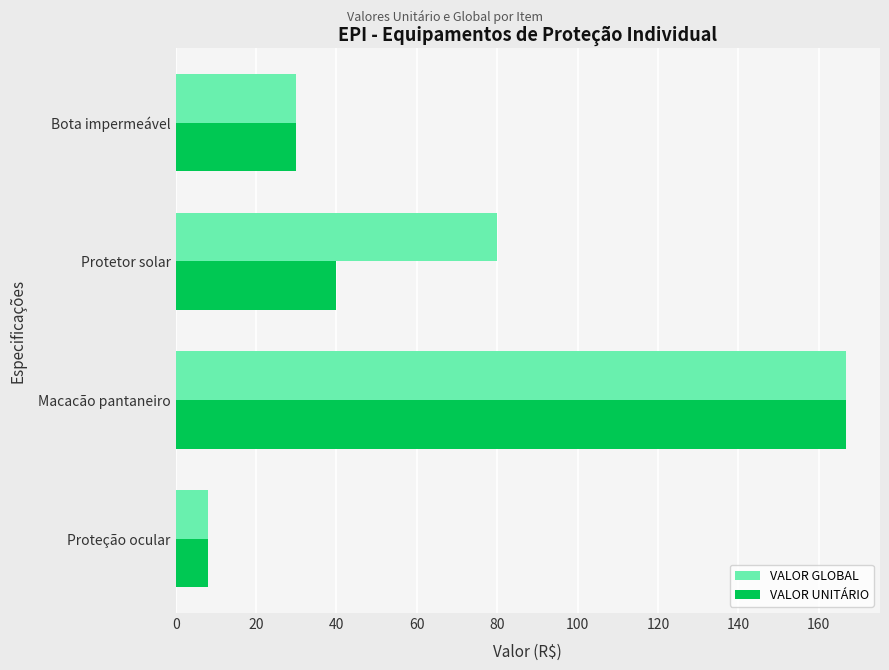

Where is VALOR UNITÁRIO nearest to the value 87?

Protetor solar